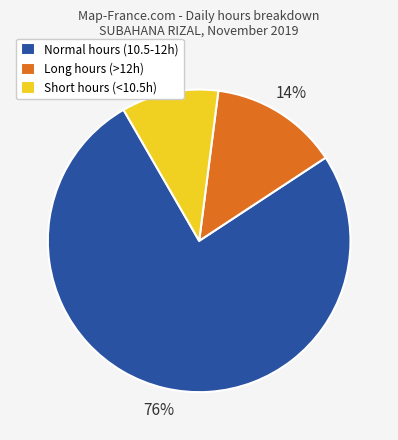

To the nearest percent, what is the difference between the Long hours (>12h) and Normal hours (10.5-12h) slice percentages?

62%